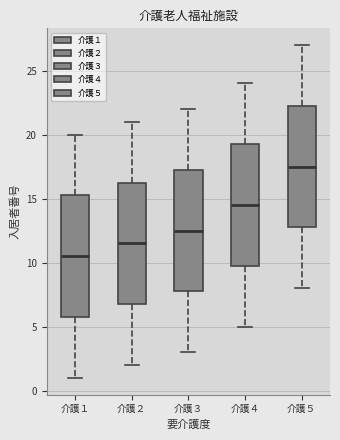

Reading left to right, read every box against the y-axis: the position of its median line, the range the box covers, and the ends of its whiskers. The values are not printed on the chart, so give them approximately, as read against the axis.

介護１: median 10.5, box 6.0 to 15.5, whiskers 1.0 to 20.0
介護２: median 11.5, box 7.0 to 16.5, whiskers 2.0 to 21.0
介護３: median 12.5, box 8.0 to 17.5, whiskers 3.0 to 22.0
介護４: median 14.5, box 10.0 to 19.5, whiskers 5.0 to 24.0
介護５: median 17.5, box 13.0 to 22.5, whiskers 8.0 to 27.0